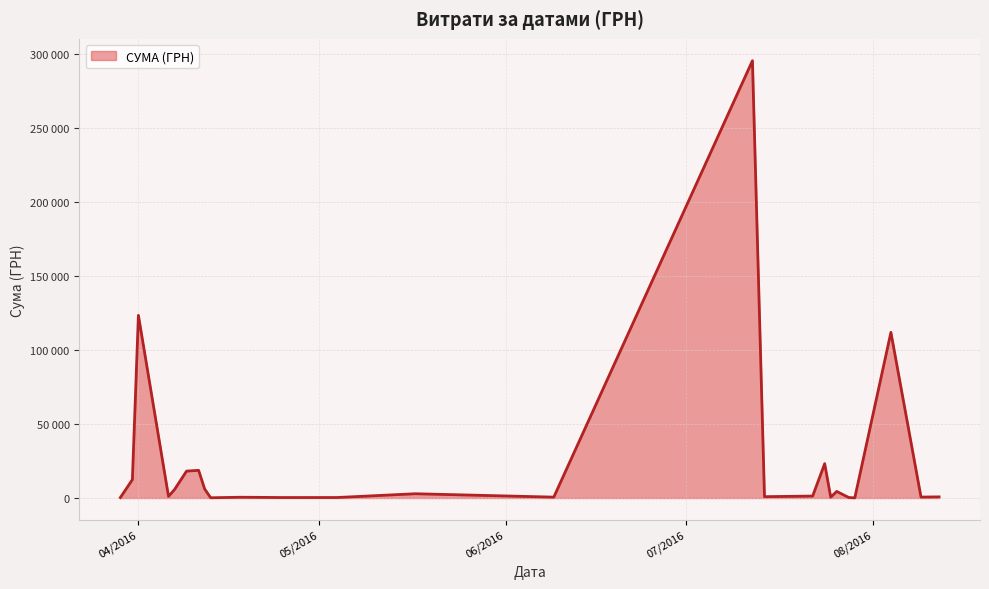

Does the chart have visible grid lines?

Yes